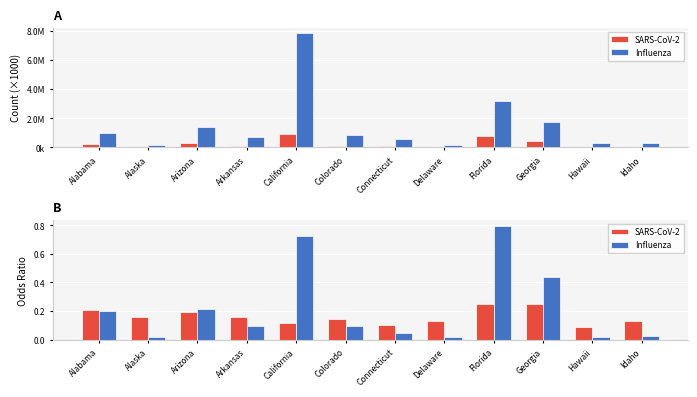

What is the spread (max minus min) of values at Connecticut?

0.1